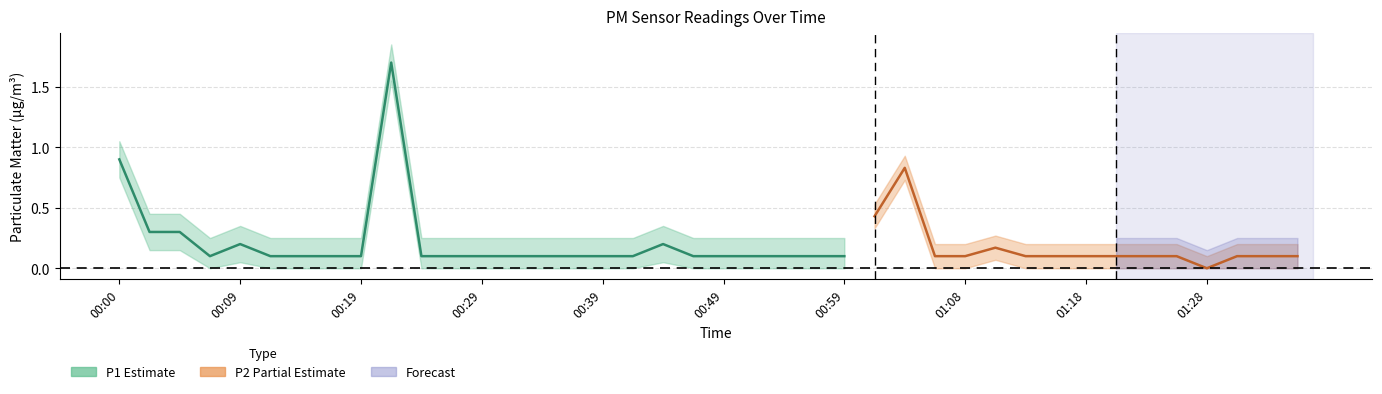

What is the difference between the maximum and minimum values in the P2 series?

0.9